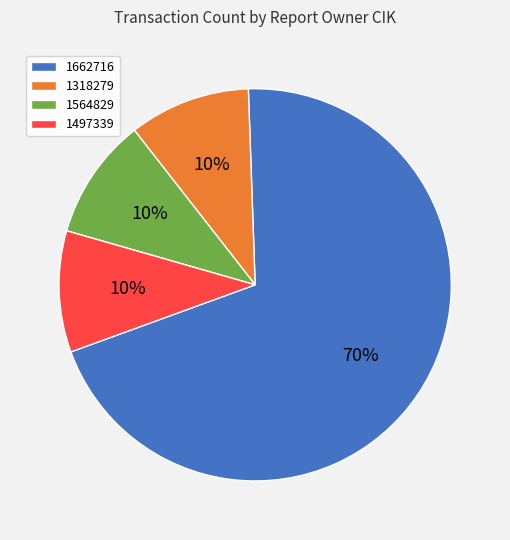

The 1497339 slice represents 10% of the pie. True or false?

True